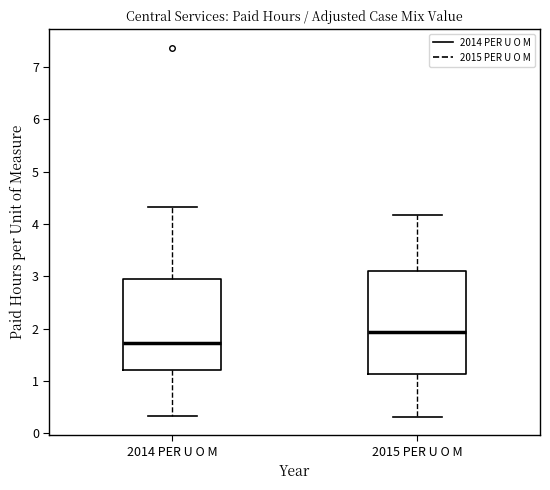

Which box has the lowest median line?

2014 PER U O M